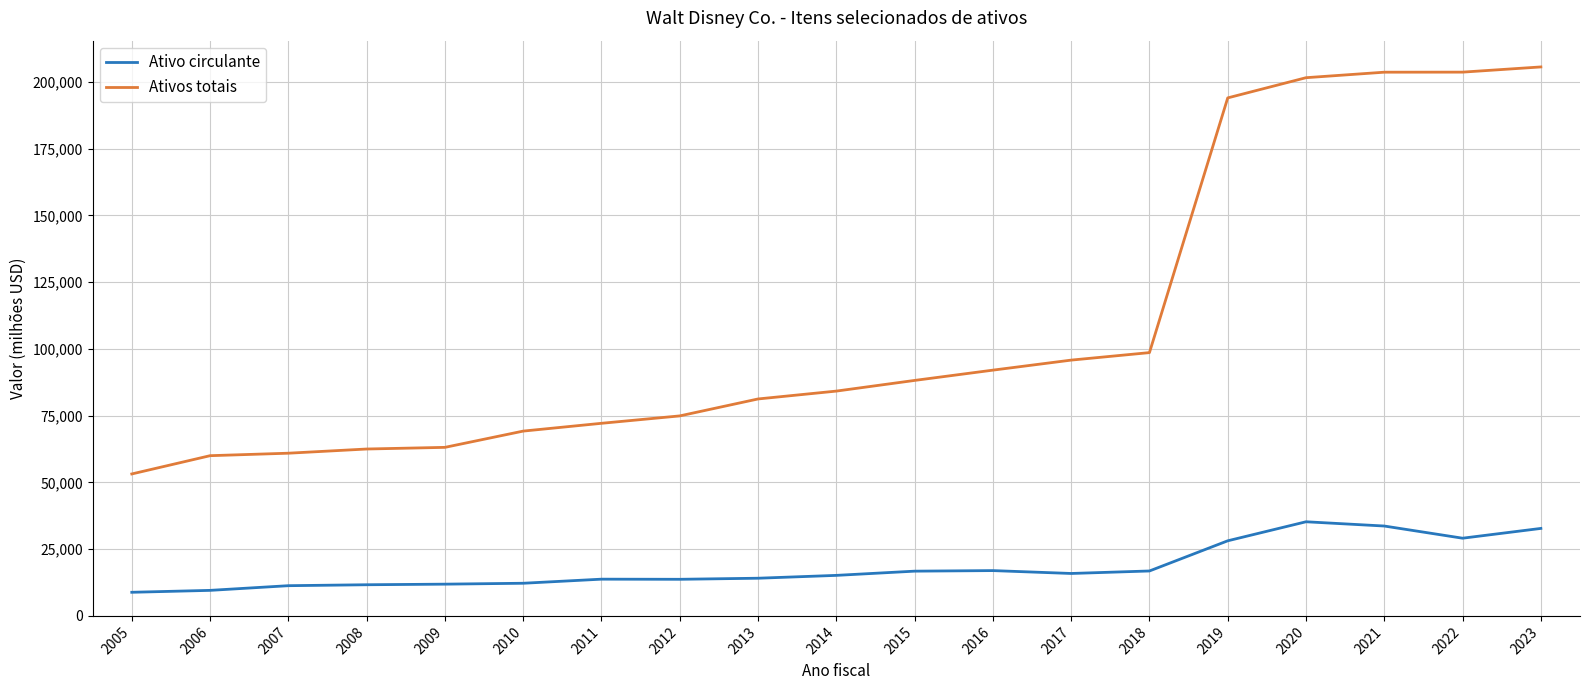

What is the sum of the Ativos totais values at 2019 and 2009?

257101